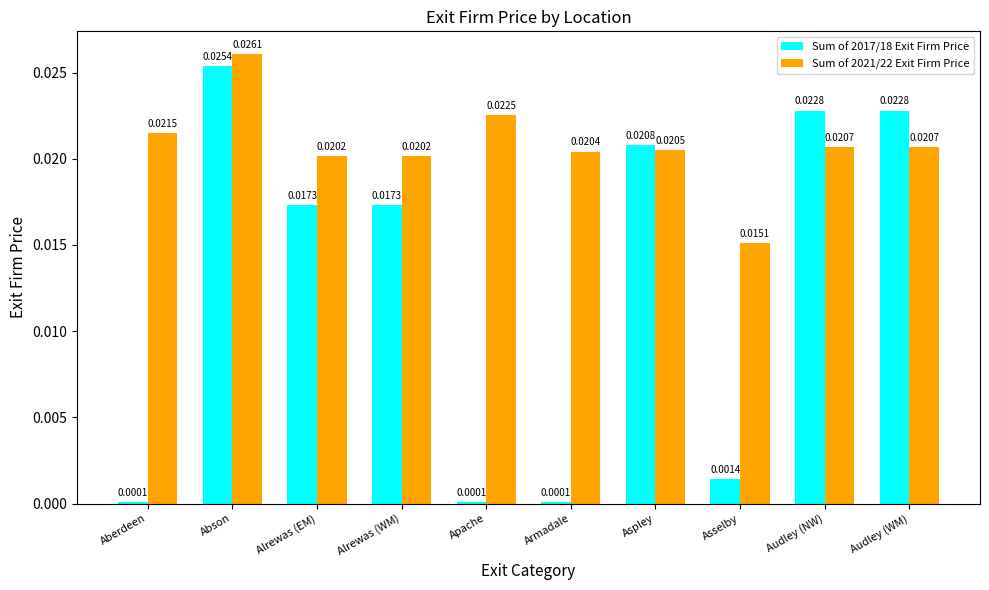

Which series has the widest spread of values?

Sum of 2017/18 Exit Firm Price